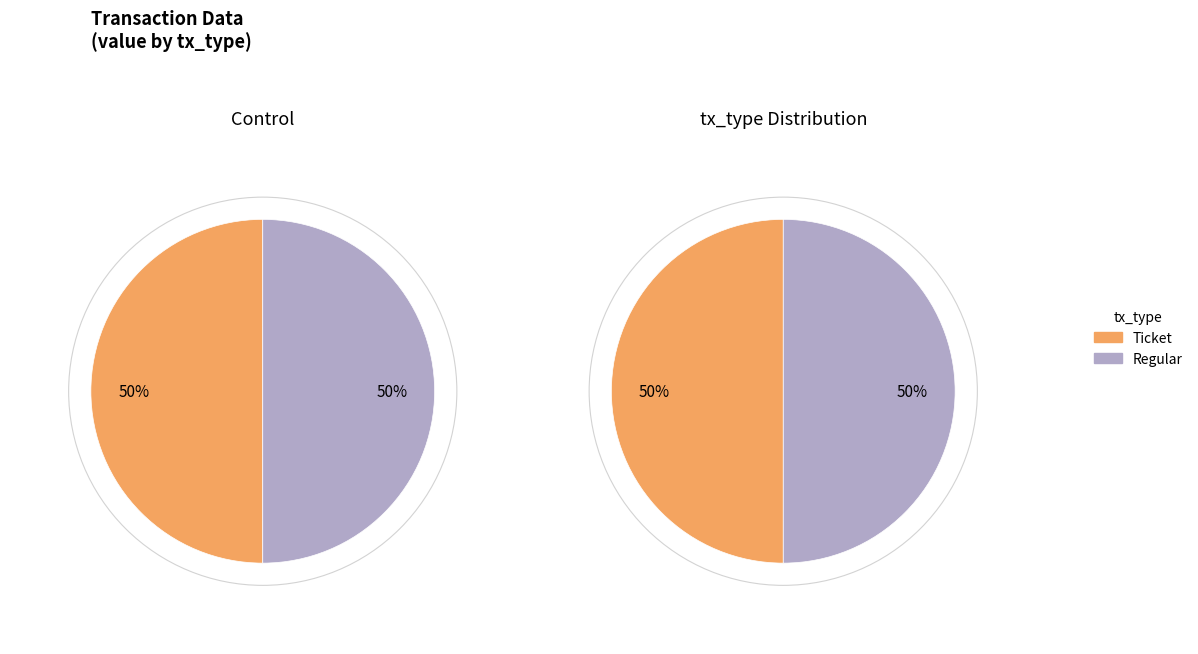

Which category has the biggest portion of the pie?

Regular